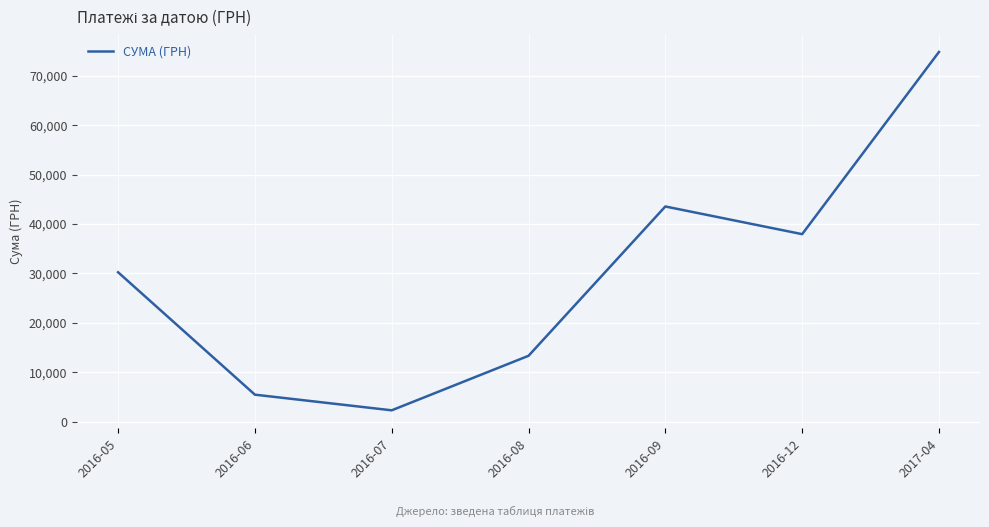

Between 2016-08 and 2017-04, which is larger?

2017-04